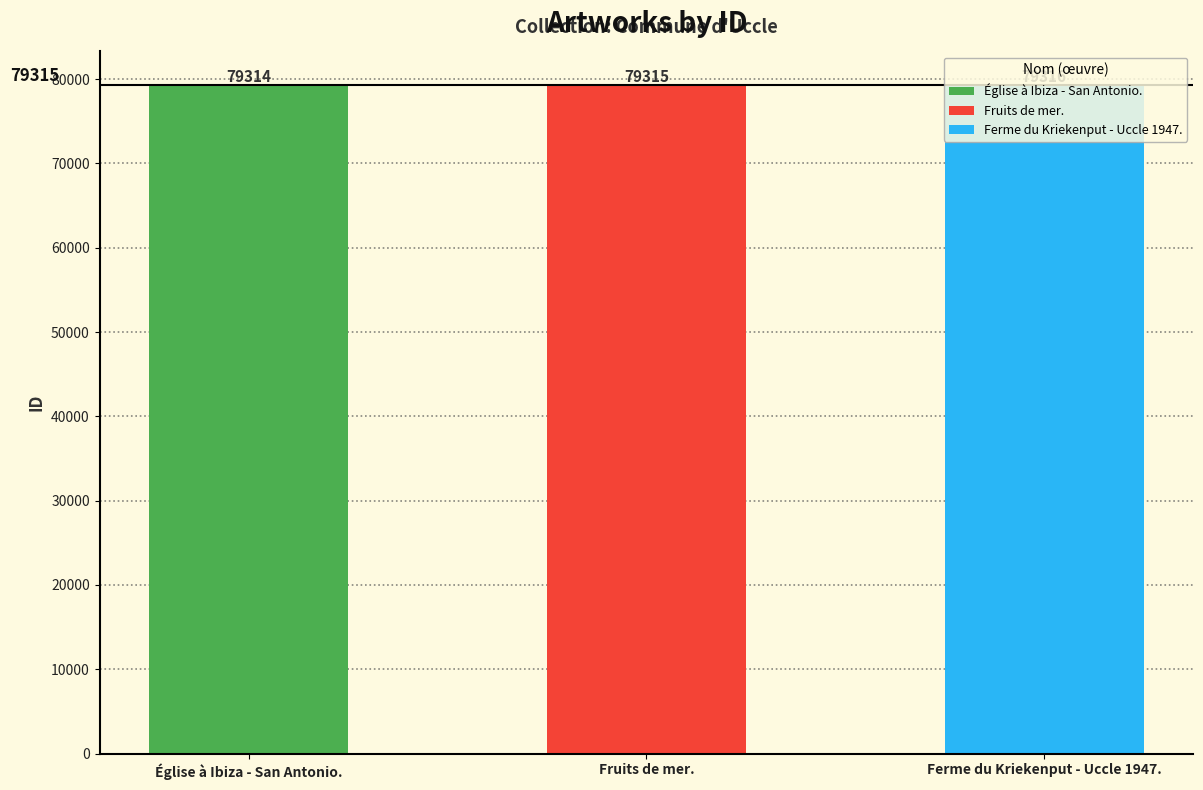

Reading right to left, extract all data points from this chart.

Ferme du Kriekenput - Uccle 1947.=79316	Fruits de mer.=79315	Église à Ibiza - San Antonio.=79314